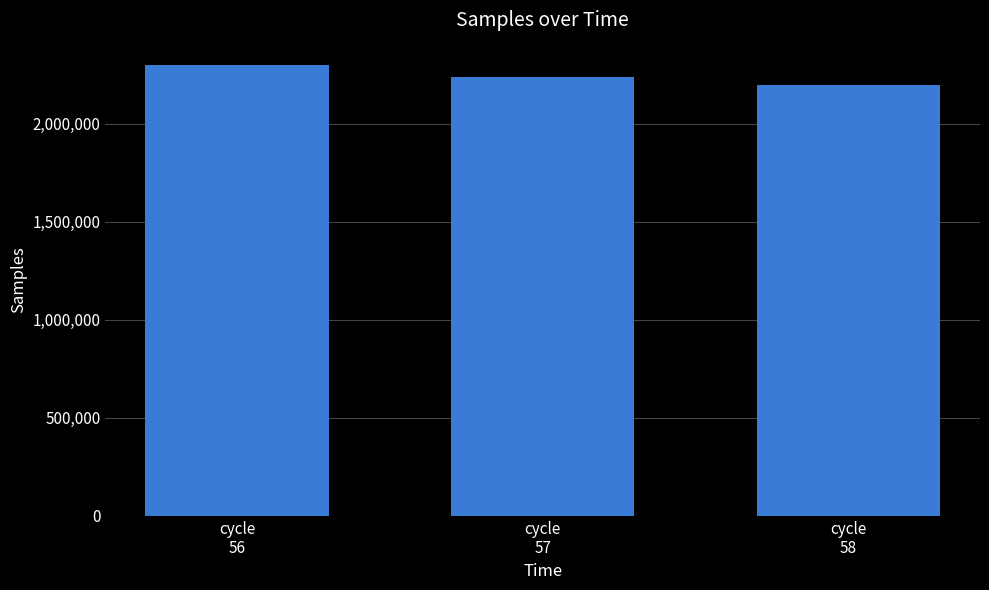

Is it true that the value at cycle
56 is 2299035?

True